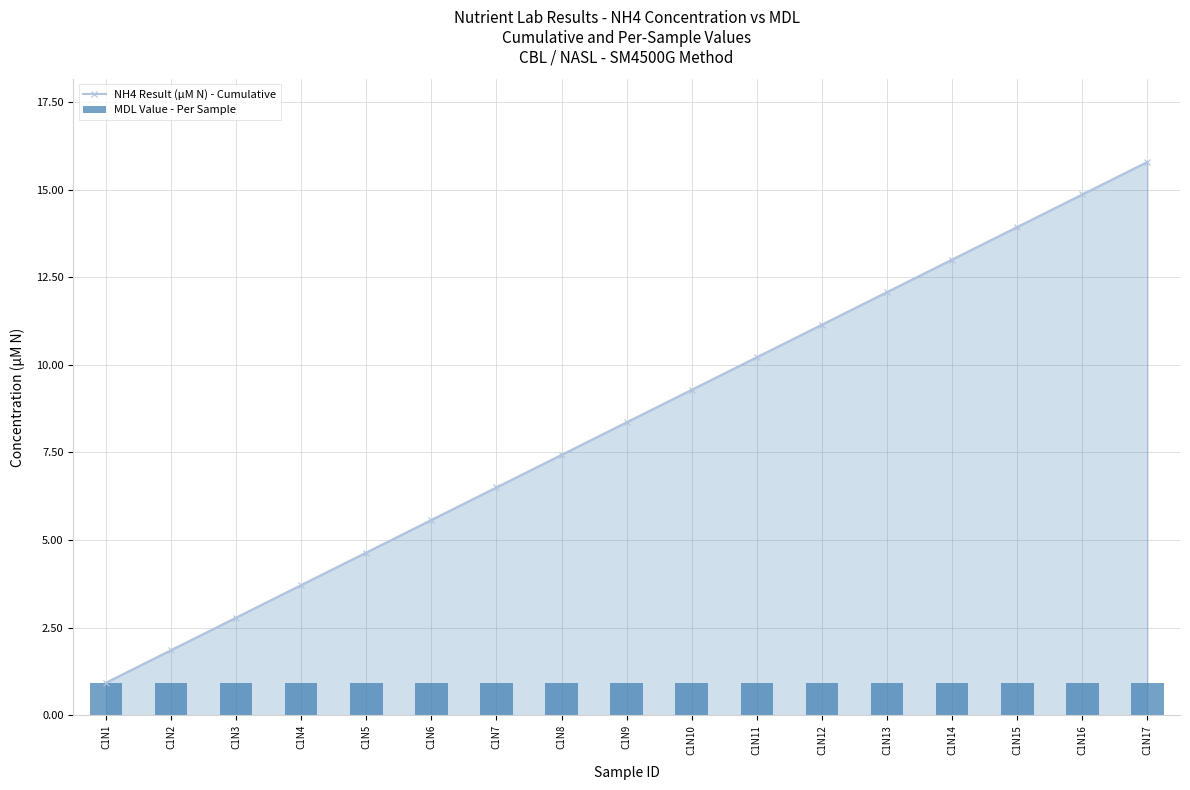

True or false: NH4 Result (µM N) - Cumulative has a value of 4.5 at C1N9.

False